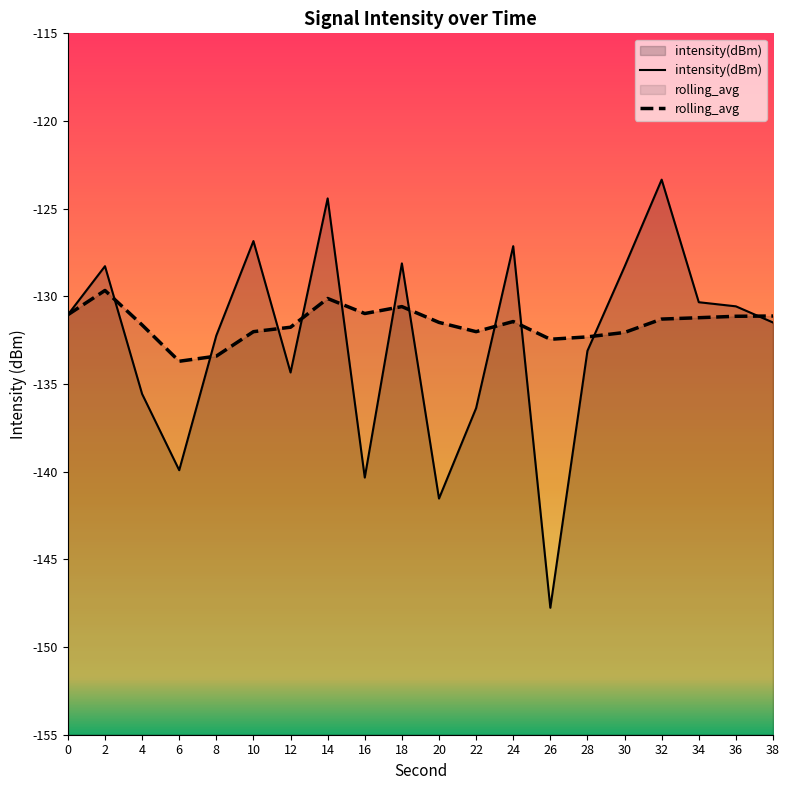

What is the sum of all rolling_avg values?

-2631.4